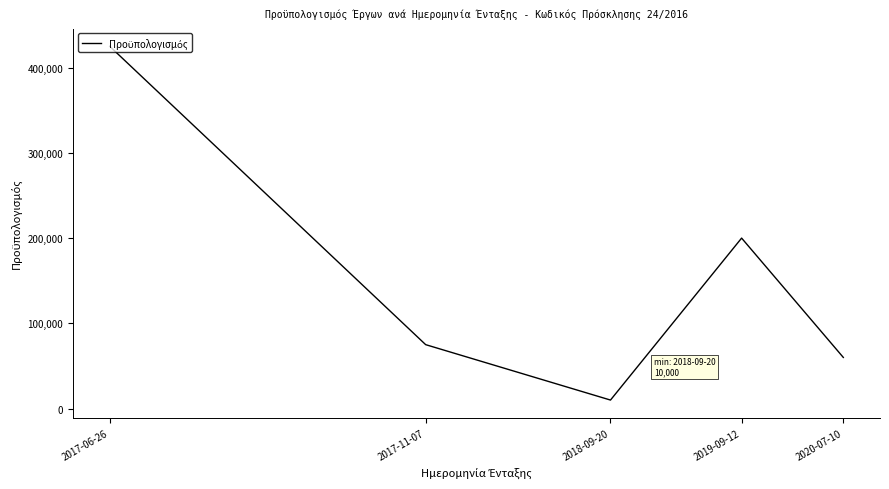

How many interior local valleys (lower than both neighbors) does the data have?

1